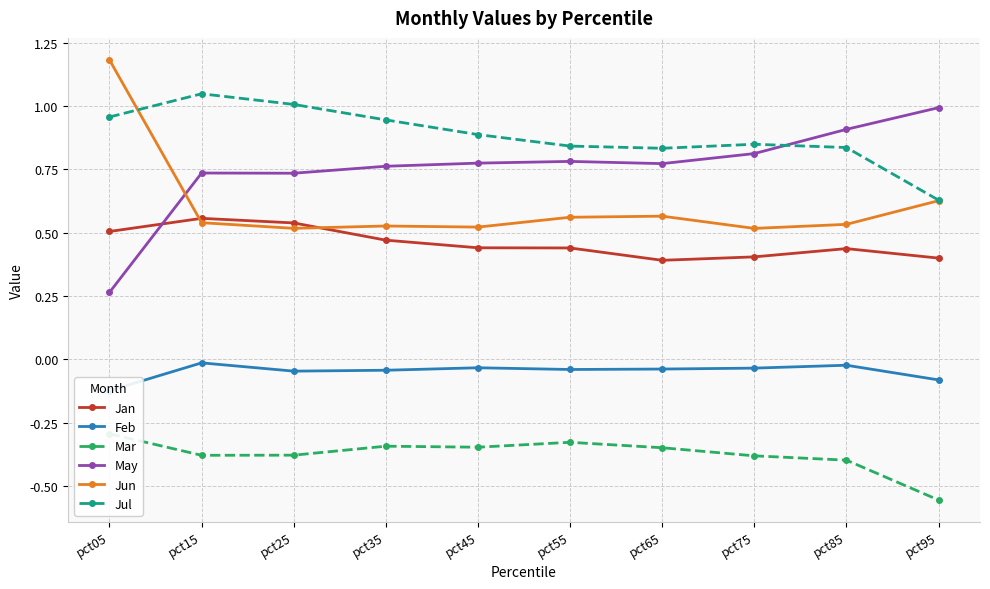

How many lines are shown in the chart?

6